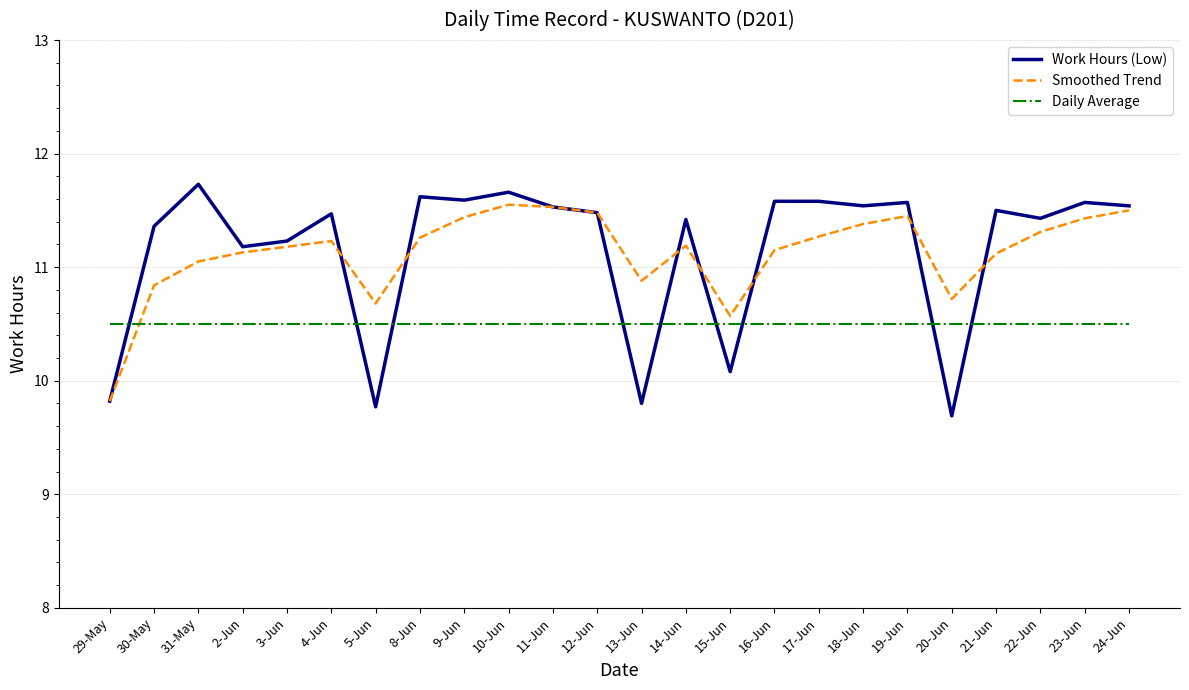

At which label is Smoothed Trend closest to 10?

29-May